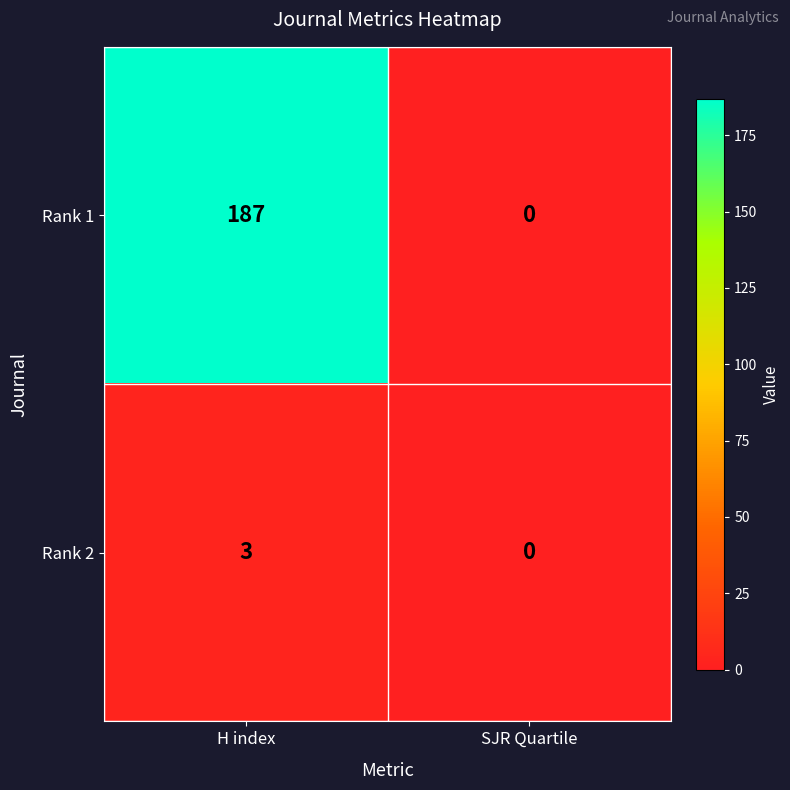

How many distinct data groups are displayed?

2